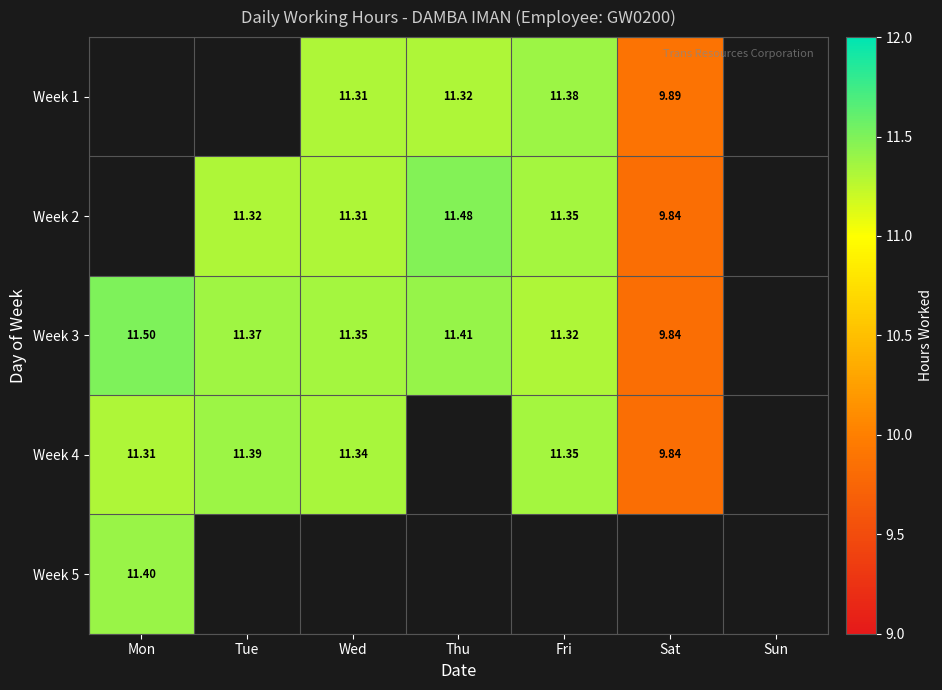

Count the Week 3 values in the range 11 to 12.

5